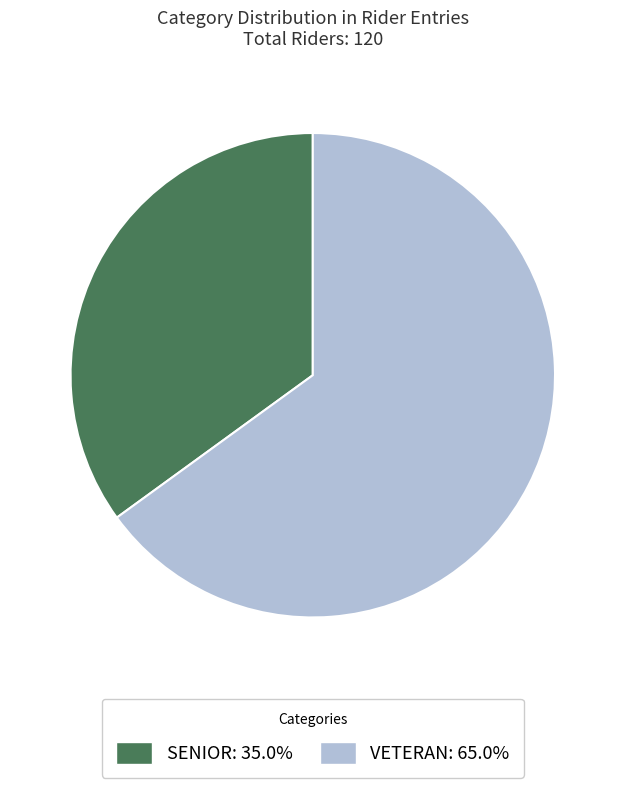

Is there any slice that represents more than half of the pie?

Yes